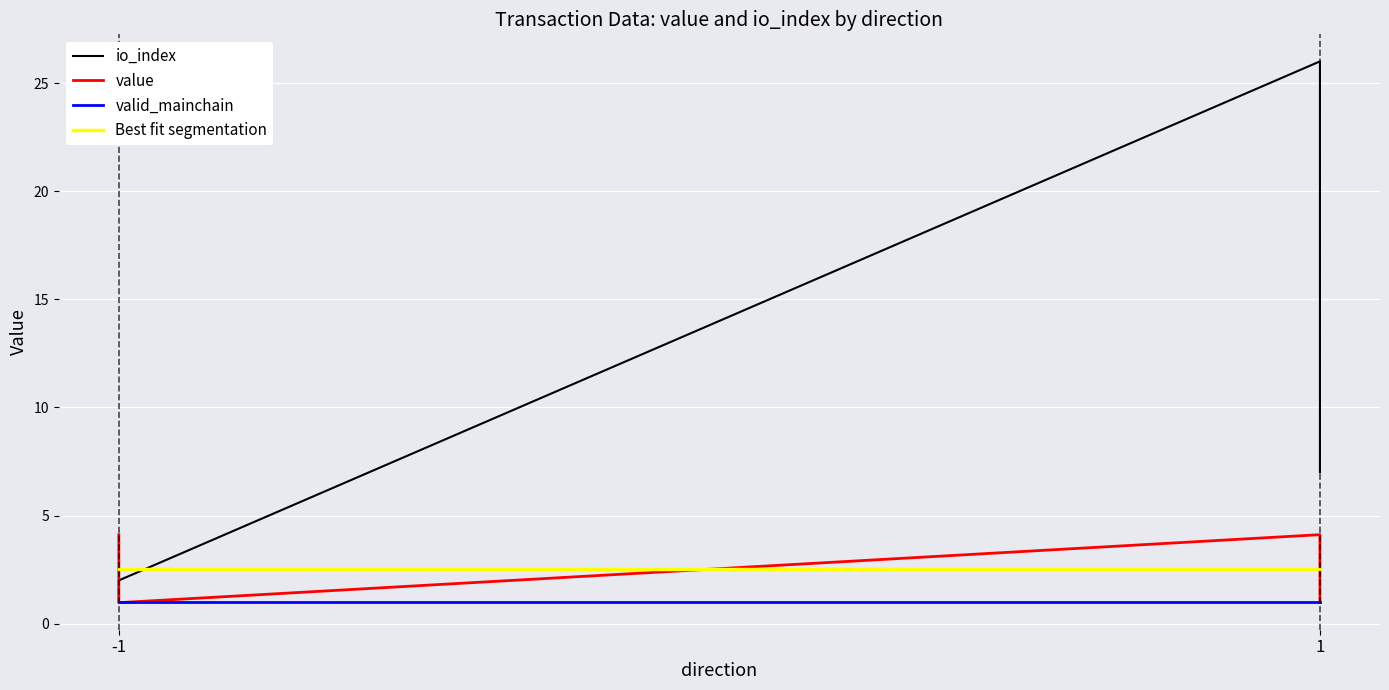

What is the value of the valid_mainchain point at the 2nd from the left?

1.0